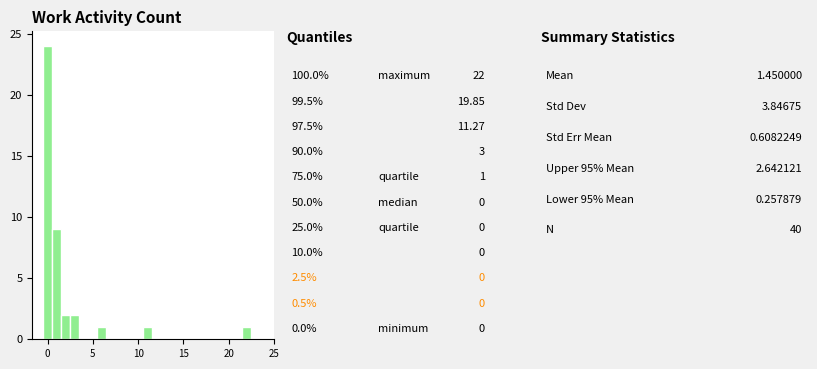

Read against the x-axis, roughly where is the centre of the tallest bar?

0.0